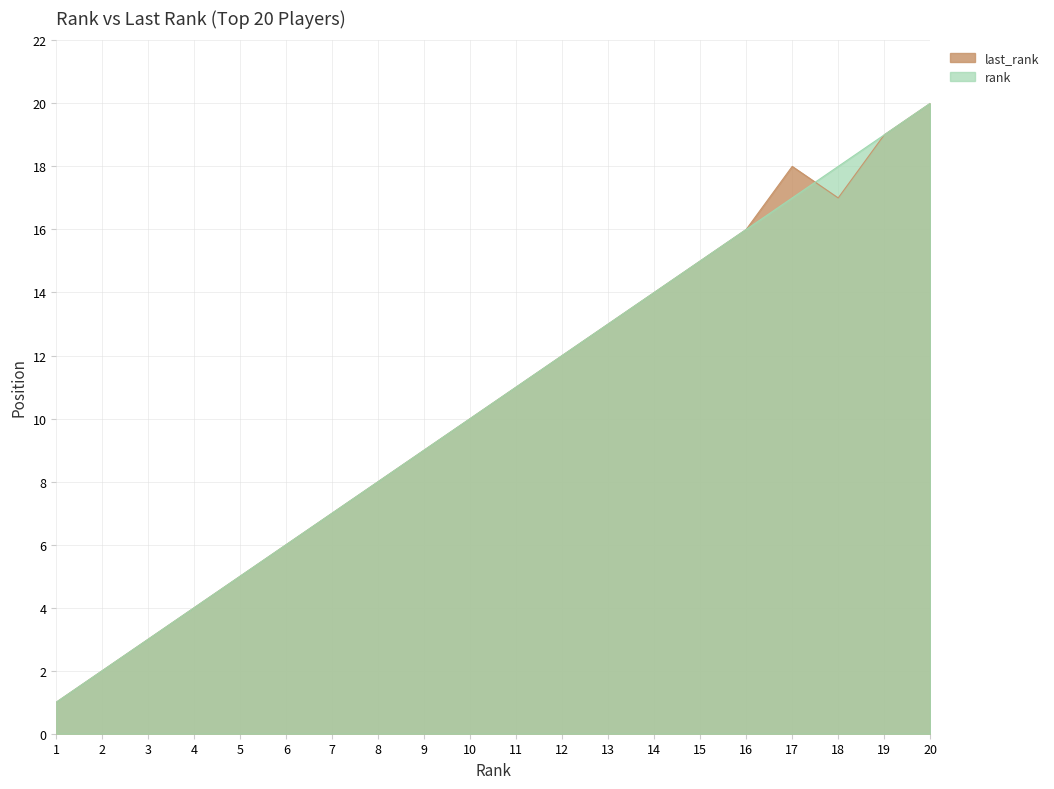

What is the value of the rank point at the 1st from the left?

1